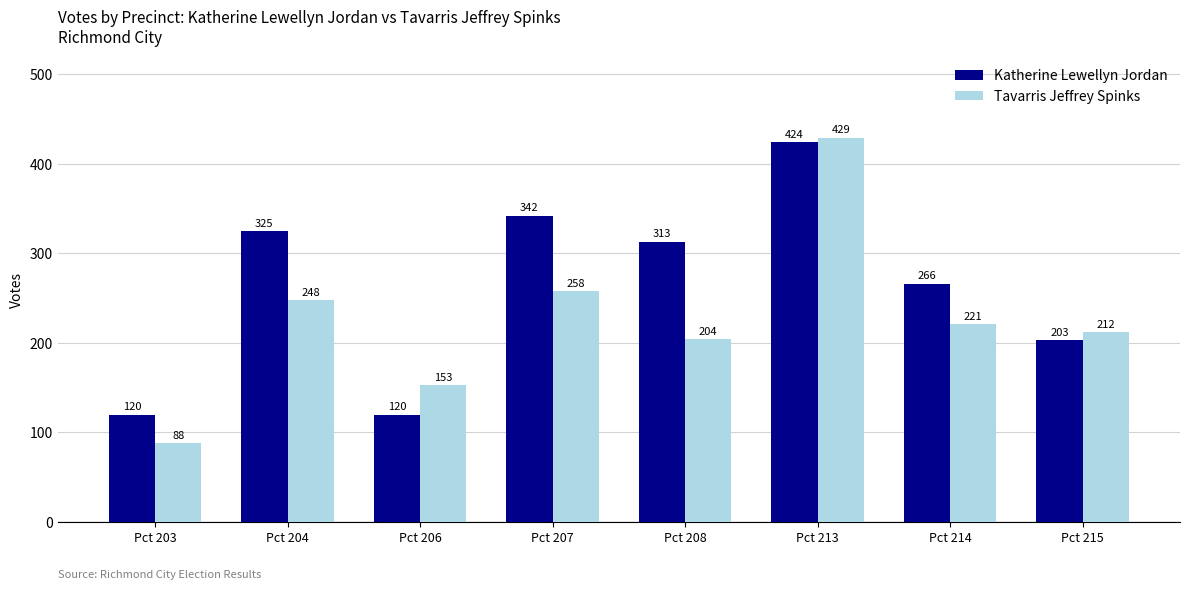

Does the chart contain stacked bars?

No